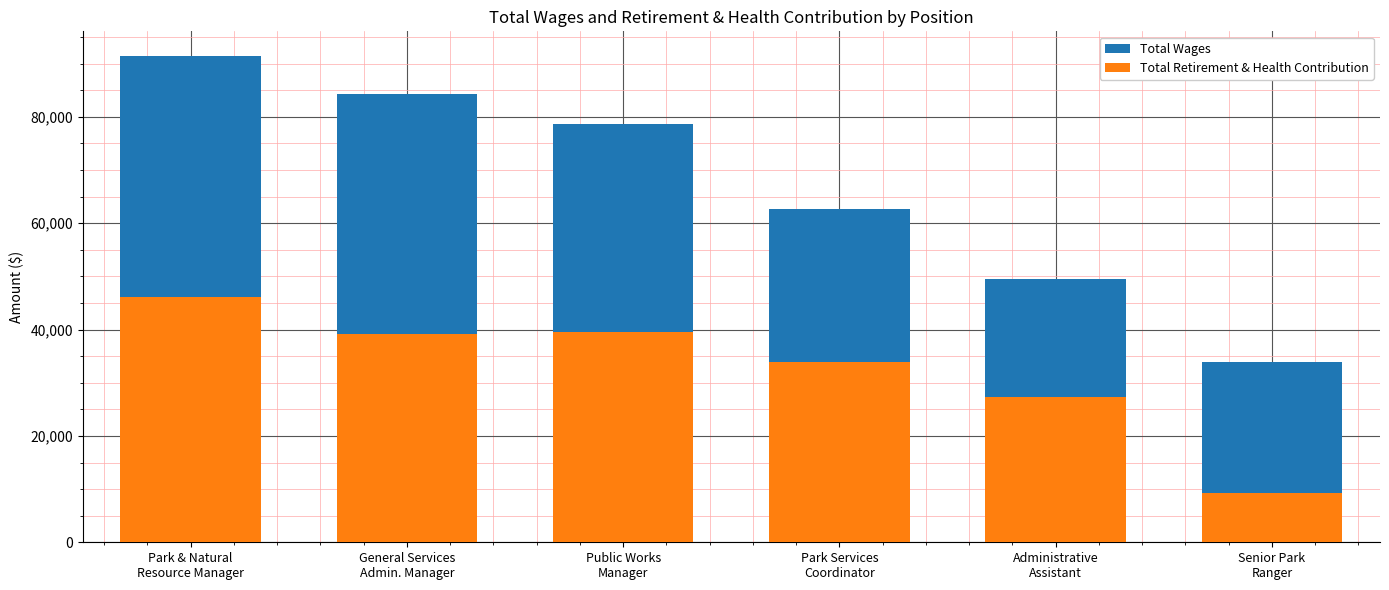

Which label corresponds to the smallest value in the chart?

Senior Park
Ranger